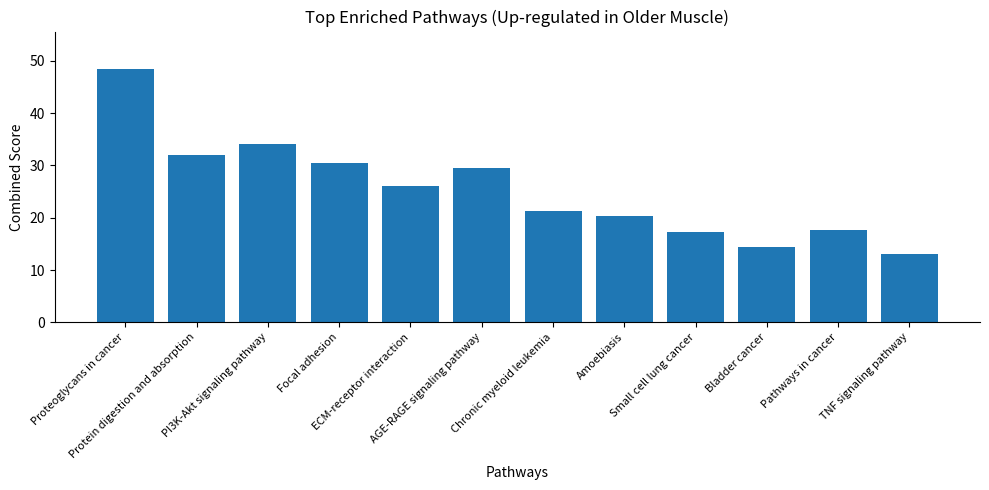

Reading left to right, what are all the values shown in this chart?

48.4	32.0	34.1	30.4	26.2	29.5	21.3	20.3	17.2	14.4	17.7	13.1